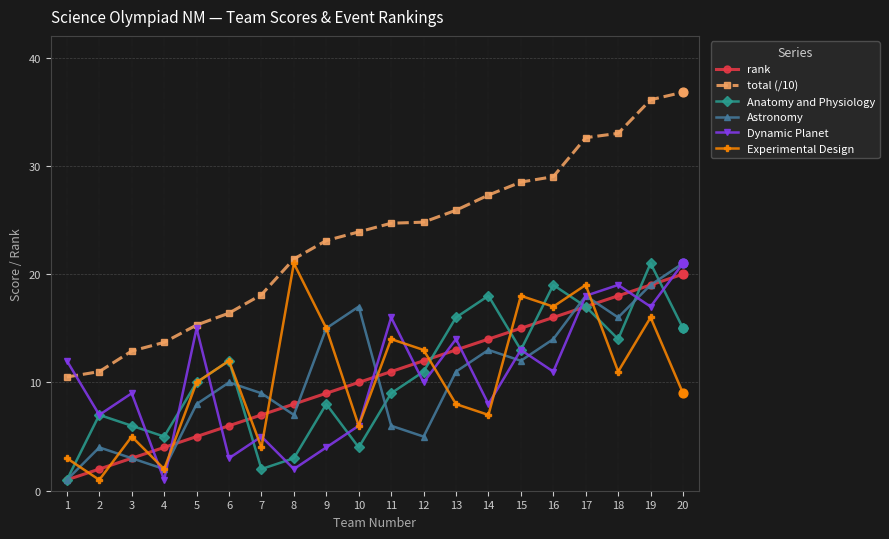

Which series has the widest spread of values?

total (/10)